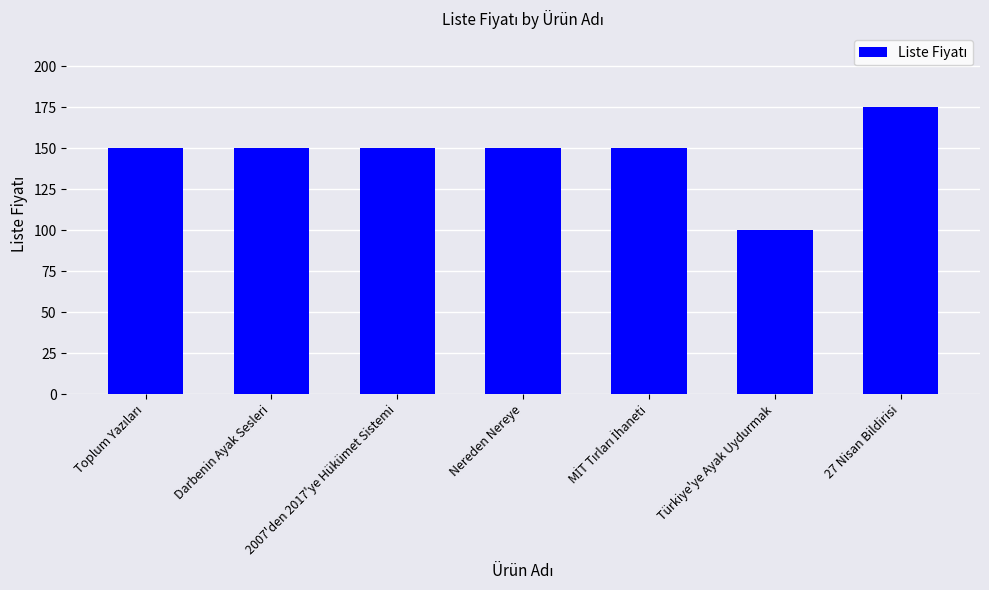

Reading left to right, what are all the values shown in this chart?

150	150	150	150	150	100	175